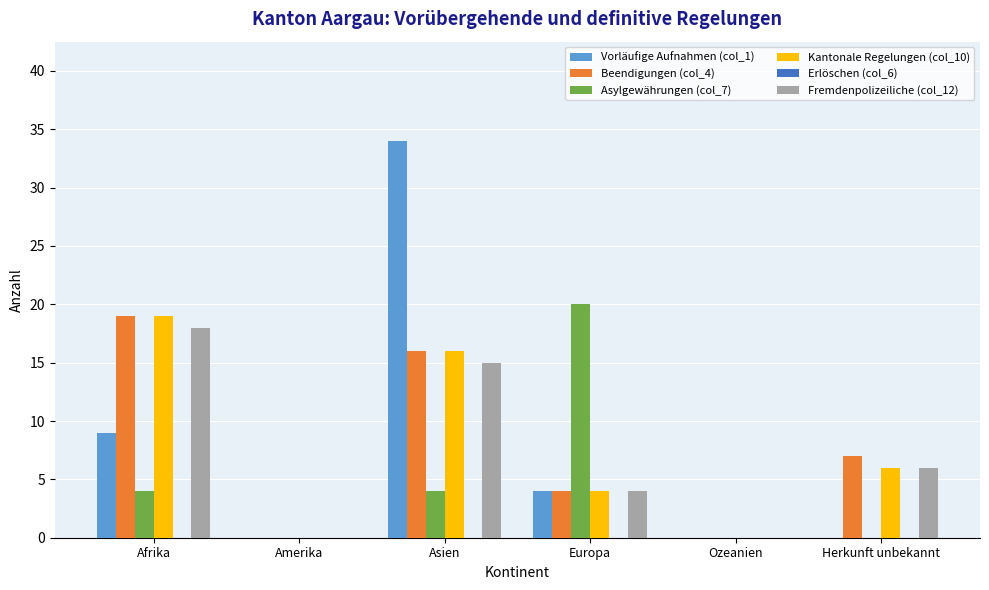

The value of Fremdenpolizeiliche (col_12) at Amerika is 0. True or false?

True